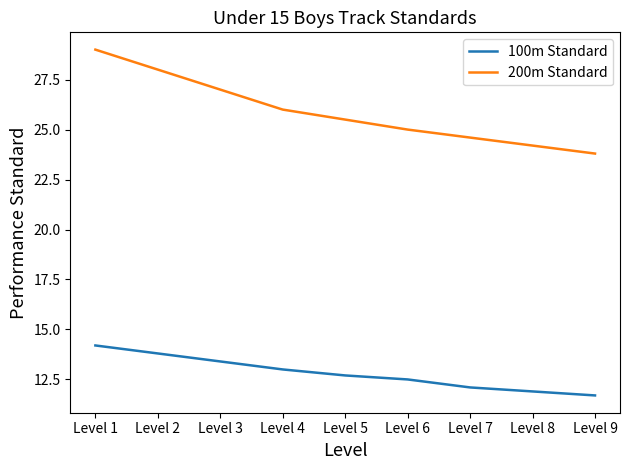

Reading left to right, what are all the values shown in this chart?

100m Standard: 14.2	13.8	13.4	13.0	12.7	12.5	12.1	11.9	11.7
200m Standard: 29.0	28.0	27.0	26.0	25.5	25.0	24.6	24.2	23.8